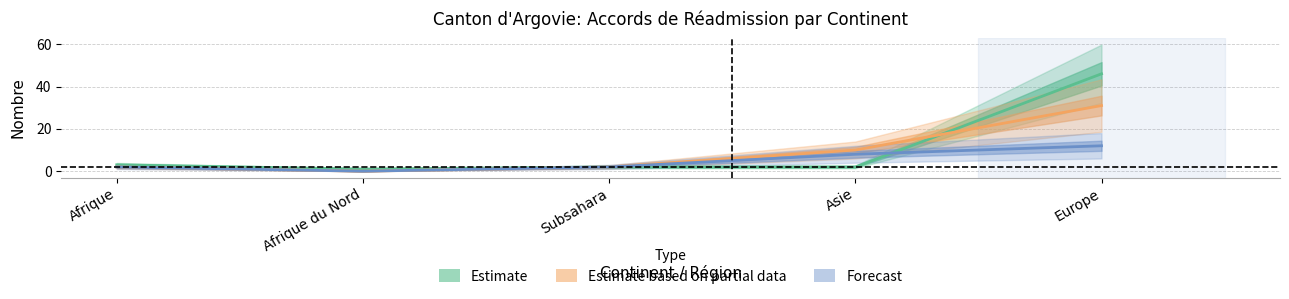

At how many categories does at least one series exceed 9?

2